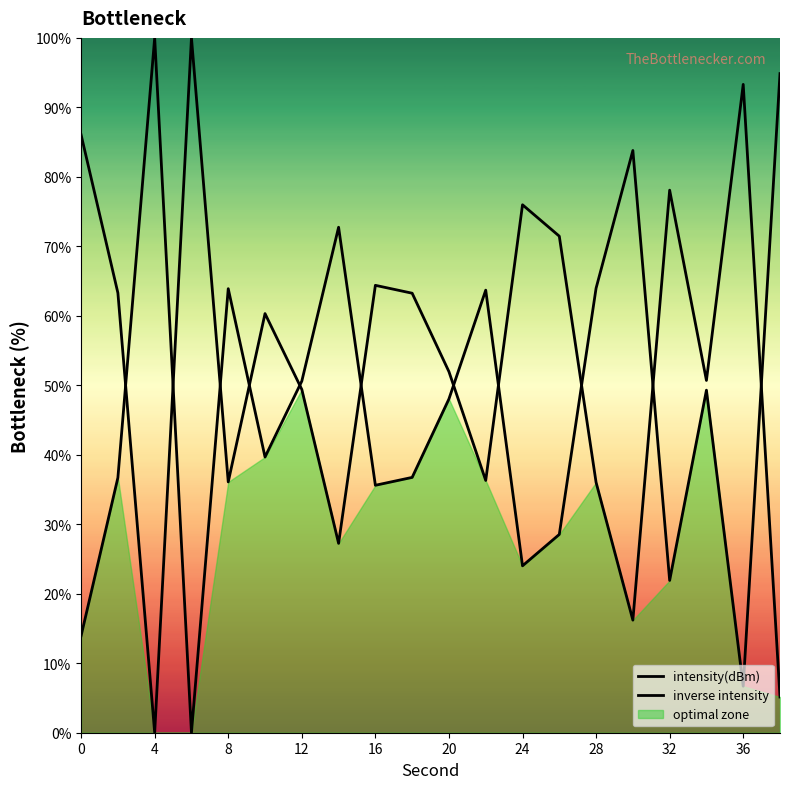

How many positive values does the inverse intensity series have?

19